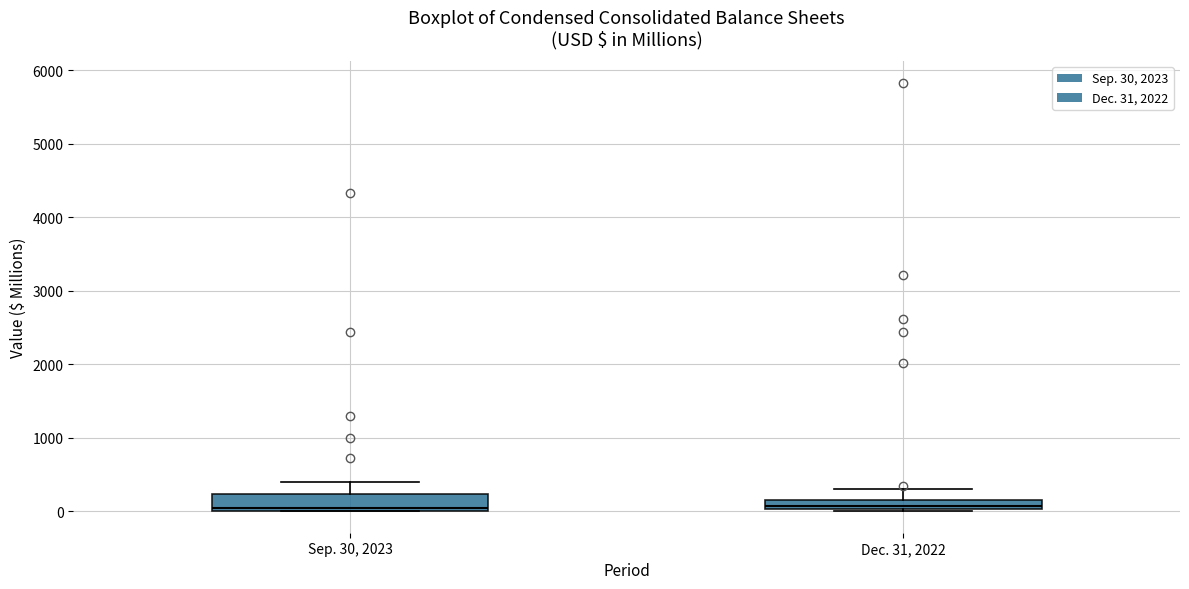

Where does the upper whisker of the box for Sep. 30, 2023 end on the y-axis? The values are not printed on the chart, so give them approximately, as read against the axis.

400